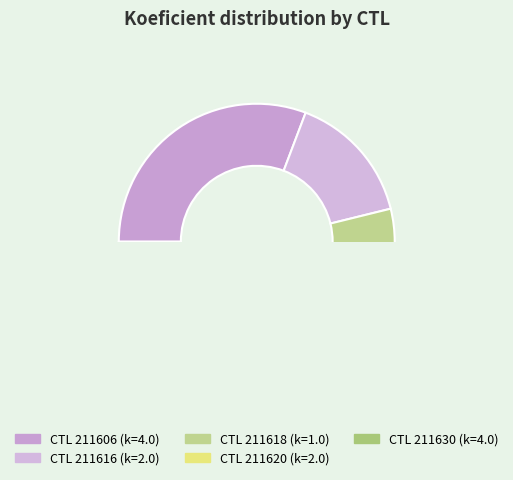

Combined, do 211618 and 211620 account for over 50%?

No